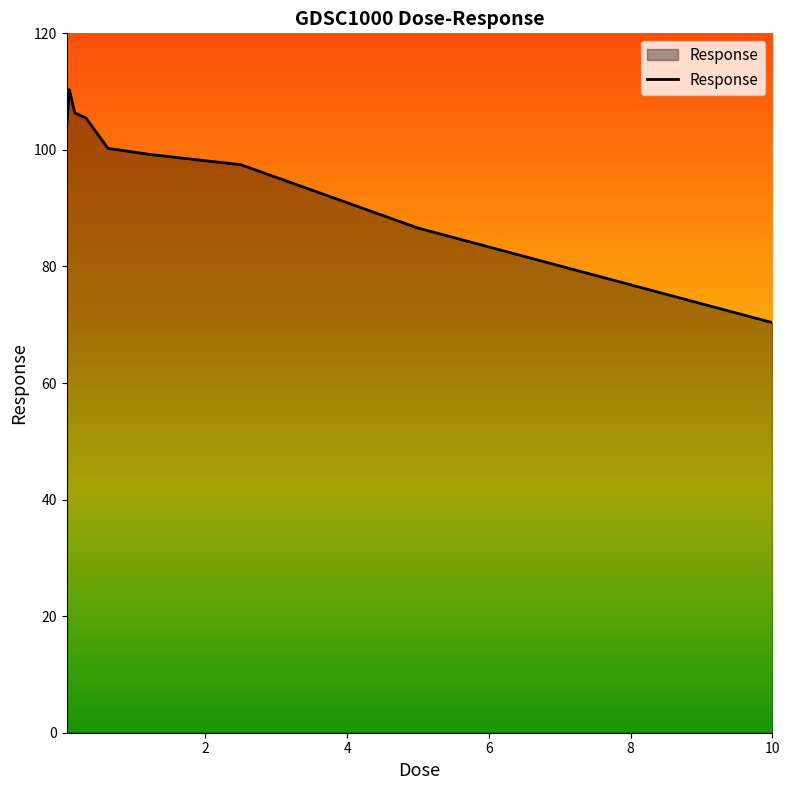

How many lines are shown in the chart?

1